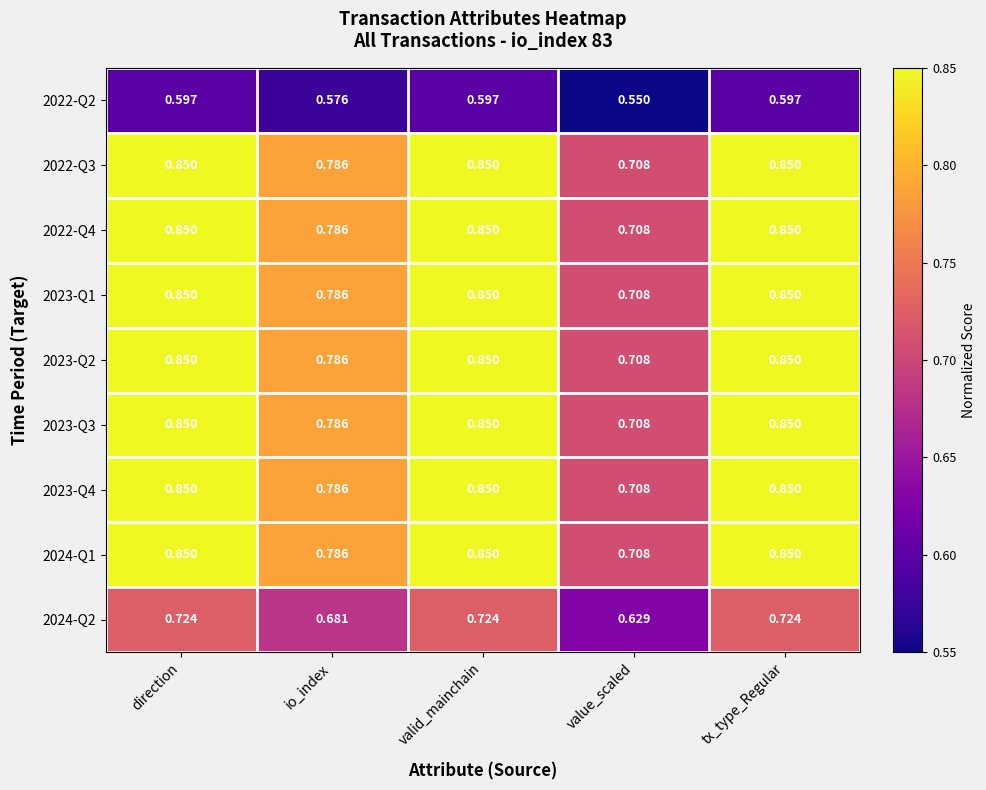

Where is 2024-Q1 nearest to the value 0?

value_scaled